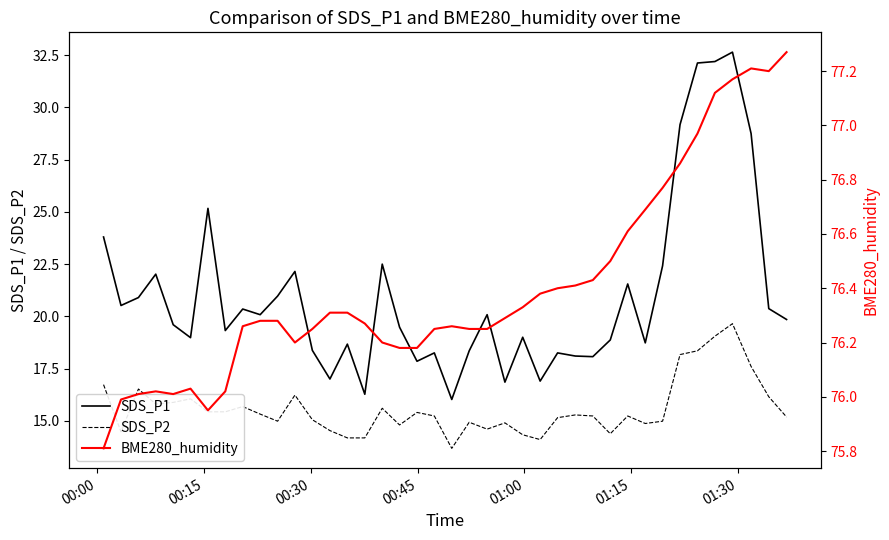

What is the difference between the maximum and minimum values in the SDS_P2 series?

6.0